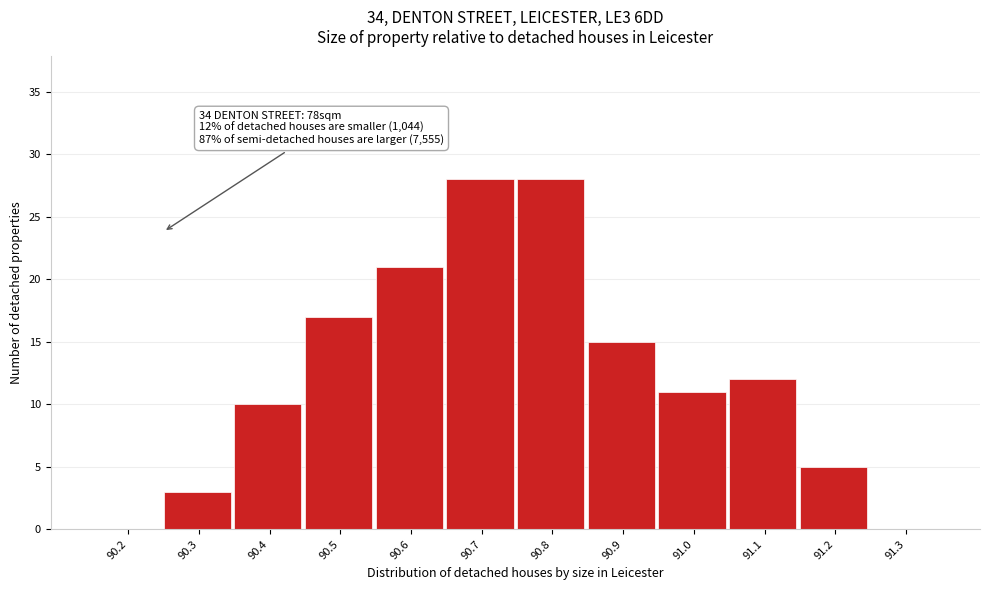

Reading right to left, transcribe all the data shown in this chart.

91.3=0	91.2=5	91.1=12	91.0=11	90.9=15	90.8=28	90.7=28	90.6=21	90.5=17	90.4=10	90.3=3	90.2=0